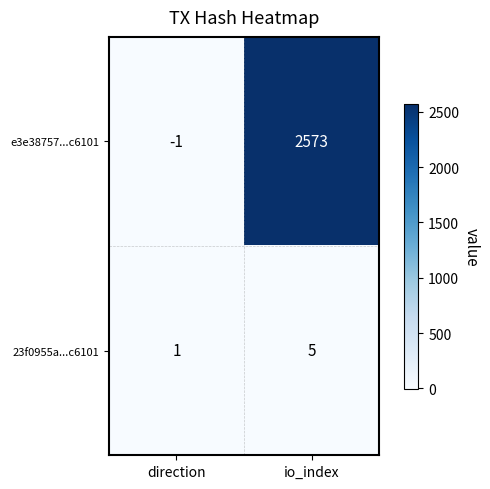

Is it true that e3e38757...c6101 equals -1 at direction?

True